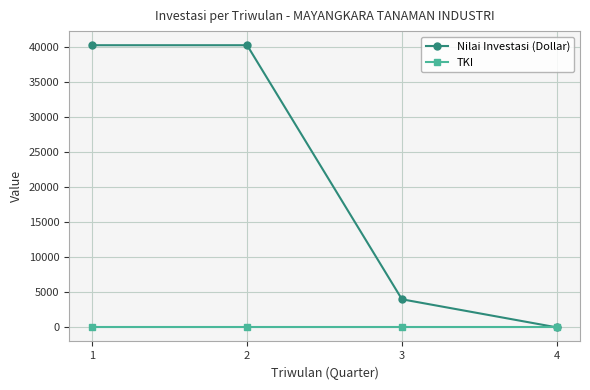

What is the highest value of the Nilai Investasi (Dollar) series?

40200